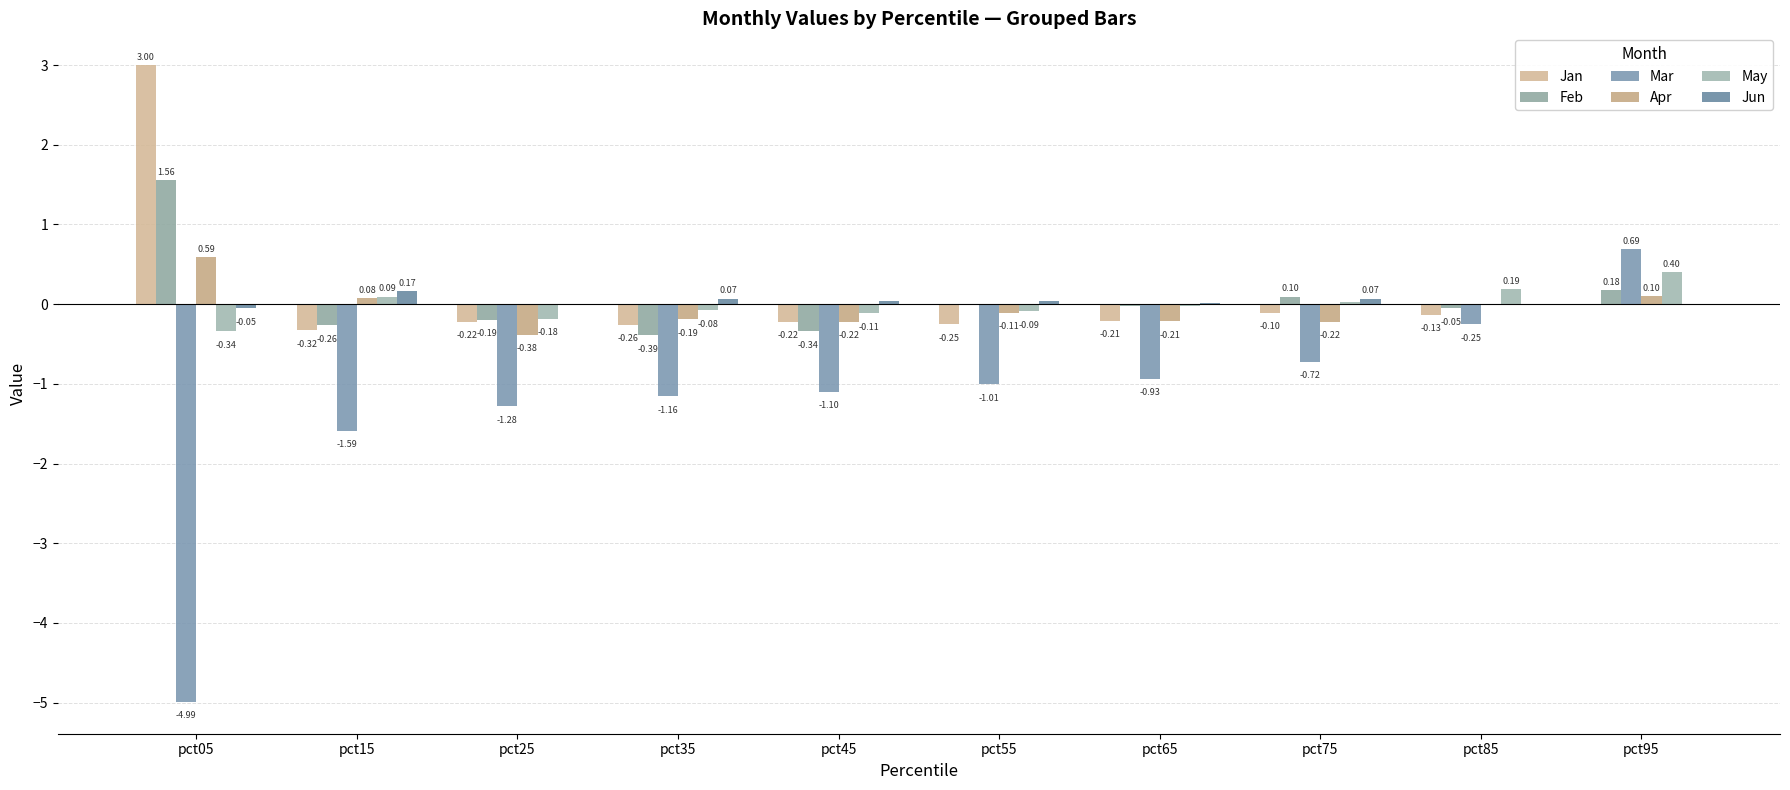

Reading left to right, list all the values displayed in this chart.

Jan: pct05=3.0	pct15=-0.3	pct25=-0.2	pct35=-0.3	pct45=-0.2	pct55=-0.3	pct65=-0.2	pct75=-0.1	pct85=-0.1	pct95=-0.0
Feb: pct05=1.6	pct15=-0.3	pct25=-0.2	pct35=-0.4	pct45=-0.3	pct55=0.0	pct65=-0.0	pct75=0.1	pct85=-0.1	pct95=0.2
Mar: pct05=-5.0	pct15=-1.6	pct25=-1.3	pct35=-1.2	pct45=-1.1	pct55=-1.0	pct65=-0.9	pct75=-0.7	pct85=-0.3	pct95=0.7
Apr: pct05=0.6	pct15=0.1	pct25=-0.4	pct35=-0.2	pct45=-0.2	pct55=-0.1	pct65=-0.2	pct75=-0.2	pct85=0.0	pct95=0.1
May: pct05=-0.3	pct15=0.1	pct25=-0.2	pct35=-0.1	pct45=-0.1	pct55=-0.1	pct65=-0.0	pct75=0.0	pct85=0.2	pct95=0.4
Jun: pct05=-0.1	pct15=0.2	pct25=0.0	pct35=0.1	pct45=0.0	pct55=0.0	pct65=0.0	pct75=0.1	pct85=0.0	pct95=-0.0